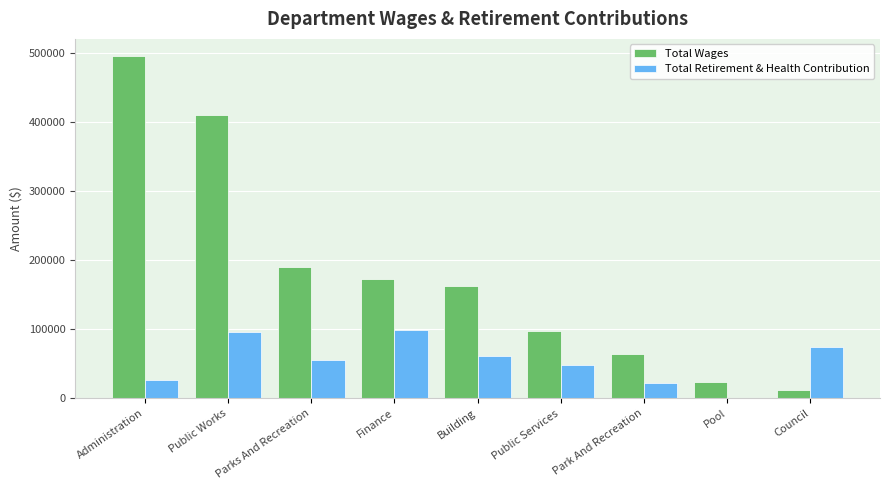

What is the sum of the Total Retirement & Health Contribution values at Public Works and Pool?

96126